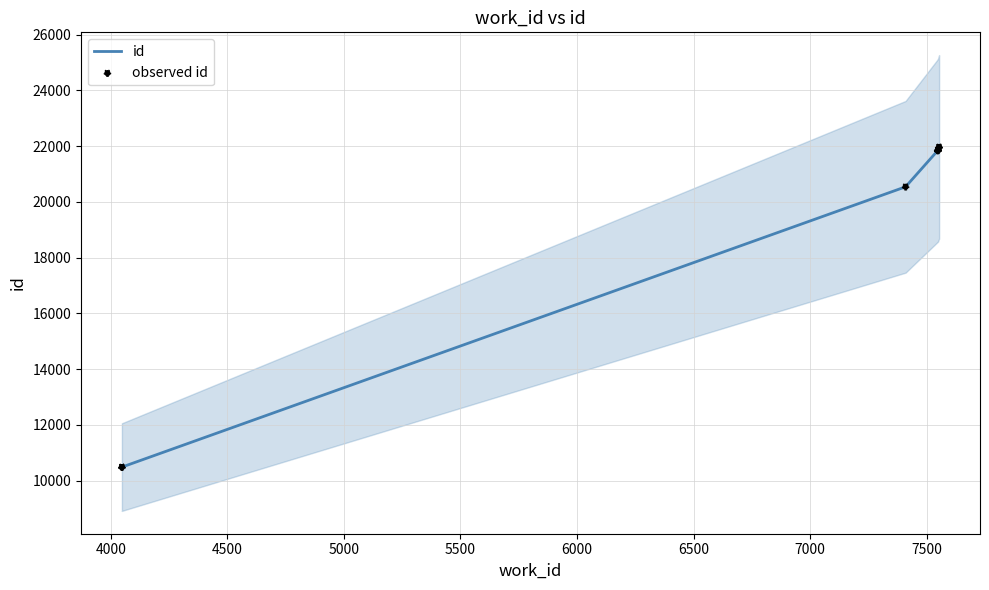

What are all the series names shown in the legend?

id, observed id